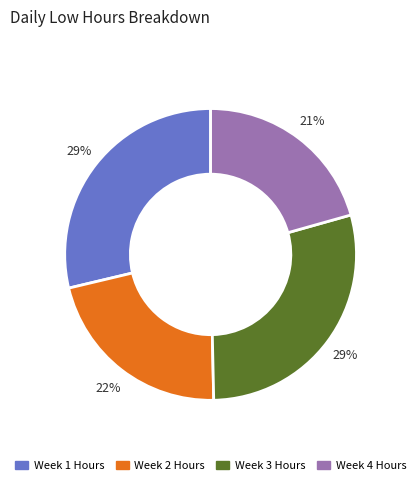

How many slices are in this pie chart?

4